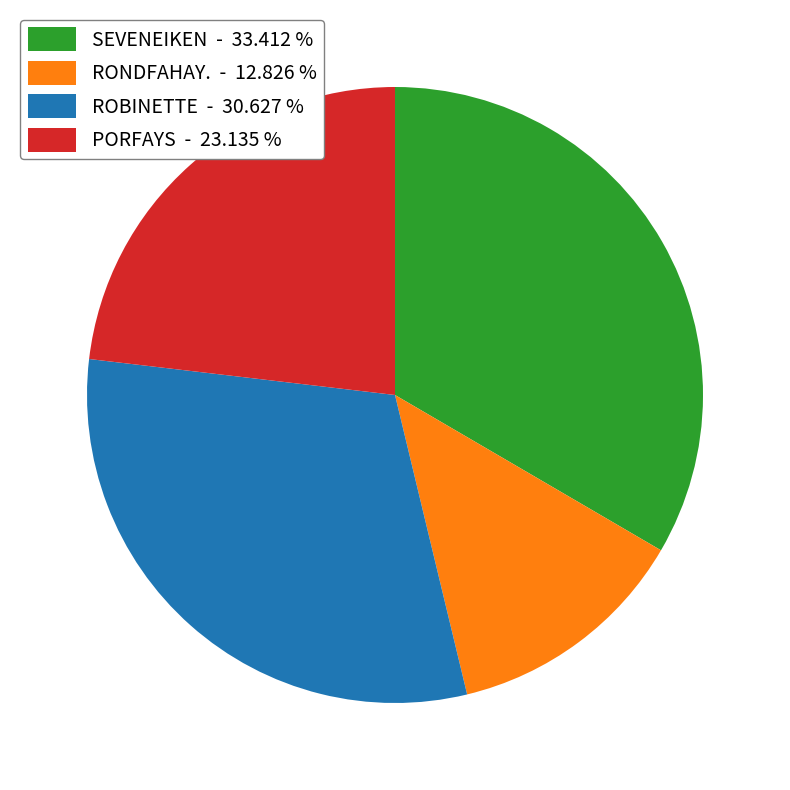

Is the sum of RONDFAHAY. - 12.826 % and PORFAYS - 23.135 % greater than half?

No